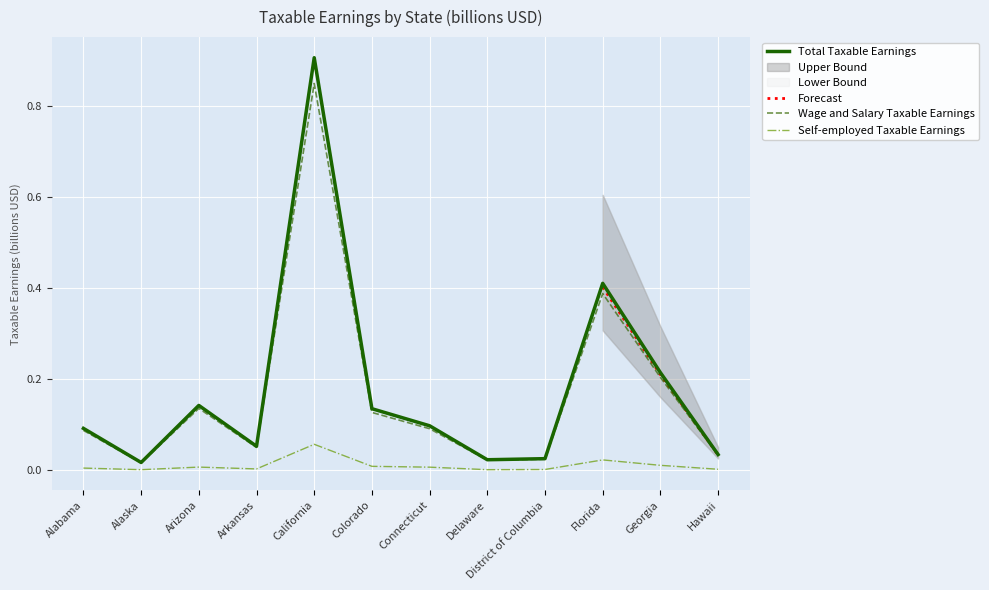

Where is the first local minimum for Total Taxable Earnings?

Alaska